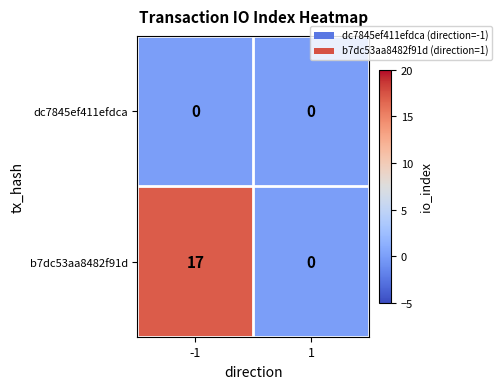

Reading right to left, what are all the values shown in this chart?

dc7845ef411efdca: 1=0	-1=0
b7dc53aa8482f91d: 1=0	-1=17